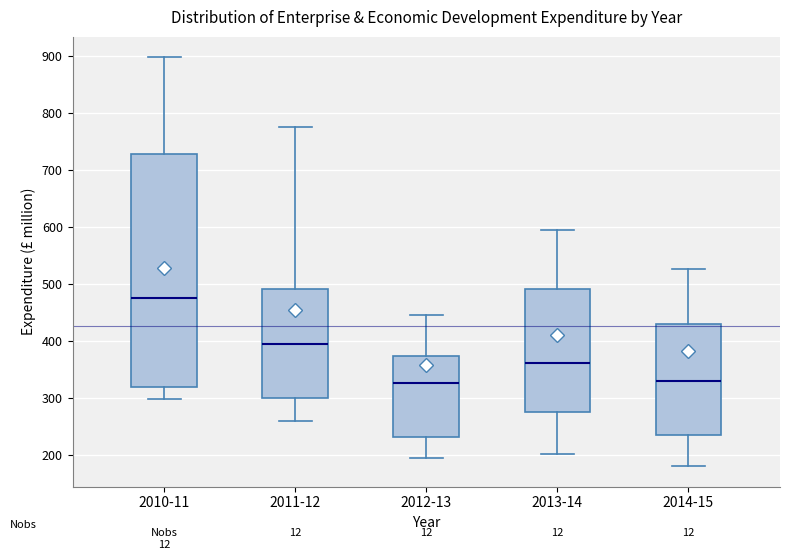

Reading left to right, transcribe this box plot: for each box, give where its median line is, the range the box spans, and where its two whiskers end, as read against the y-axis. The values are not printed on the chart, so give them approximately, as read against the axis.

2010-11: median 480, box 320 to 730, whiskers 300 to 900
2011-12: median 400, box 300 to 490, whiskers 260 to 780
2012-13: median 330, box 230 to 370, whiskers 190 to 450
2013-14: median 360, box 270 to 490, whiskers 200 to 590
2014-15: median 330, box 240 to 430, whiskers 180 to 530